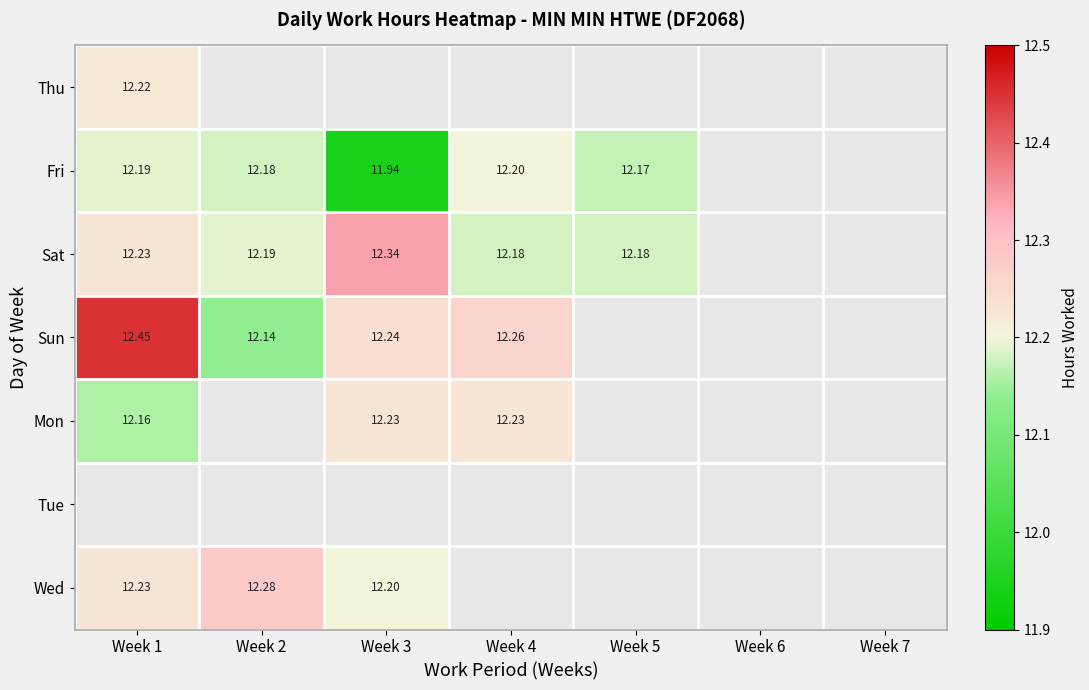

At how many categories does at least one series exceed 12?

5